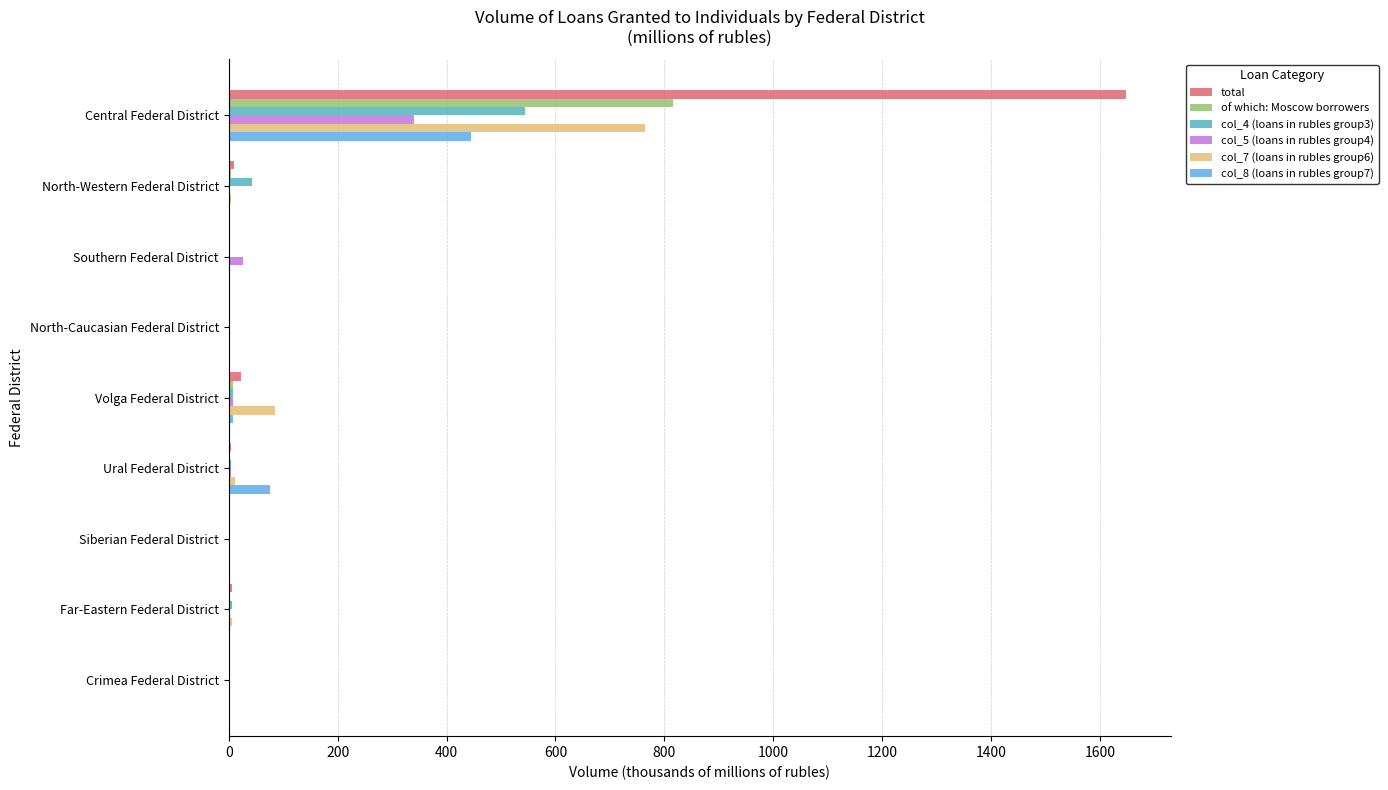

True or false: col_7 (loans in rubles group6) has a value of 0.0 at North-Caucasian Federal District.

True